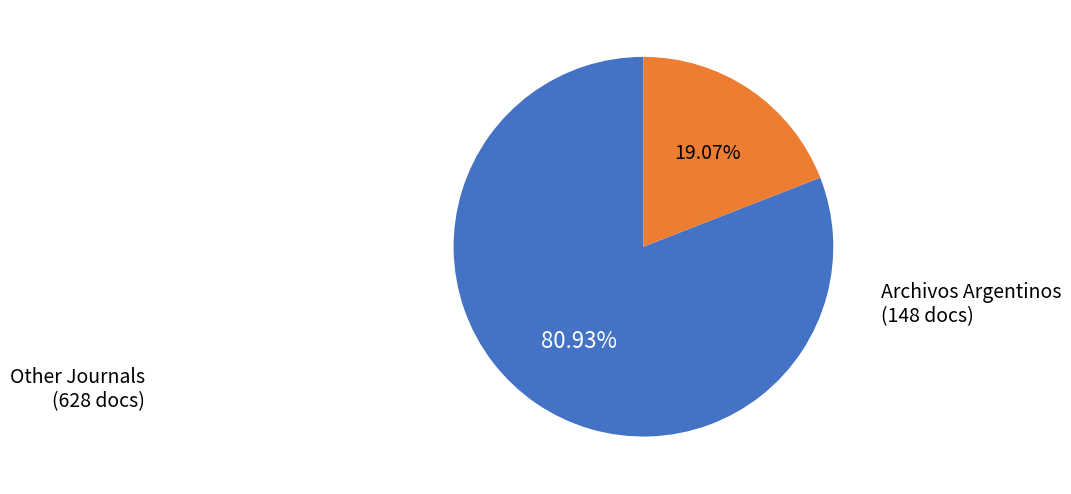

Does any single category account for the majority?

Yes